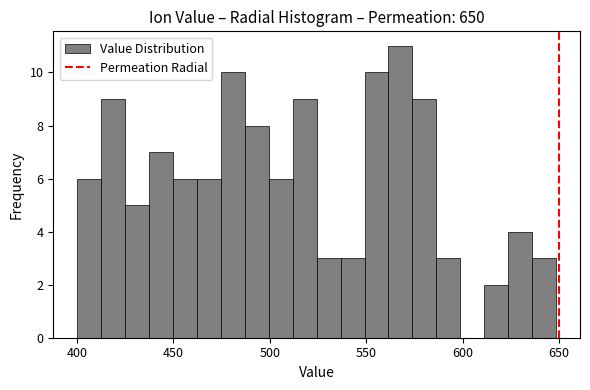

Read against the x-axis, roughly where is the centre of the tallest bar?

570